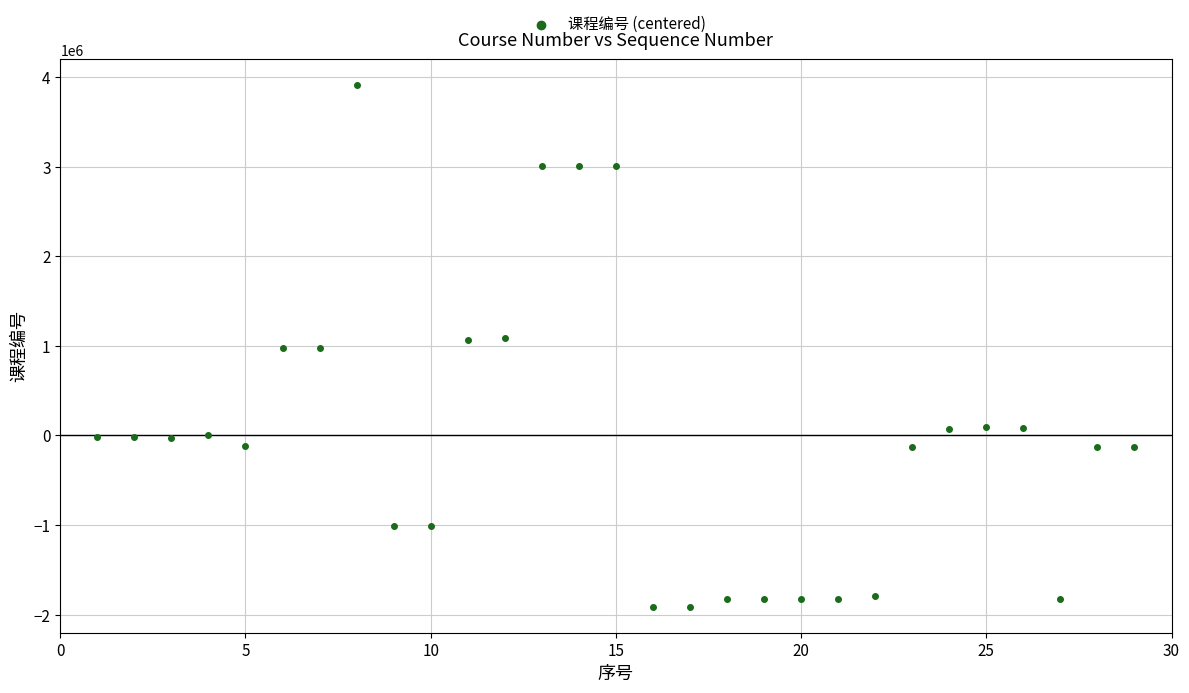

What is the range of X values (max minus min)?

28.0